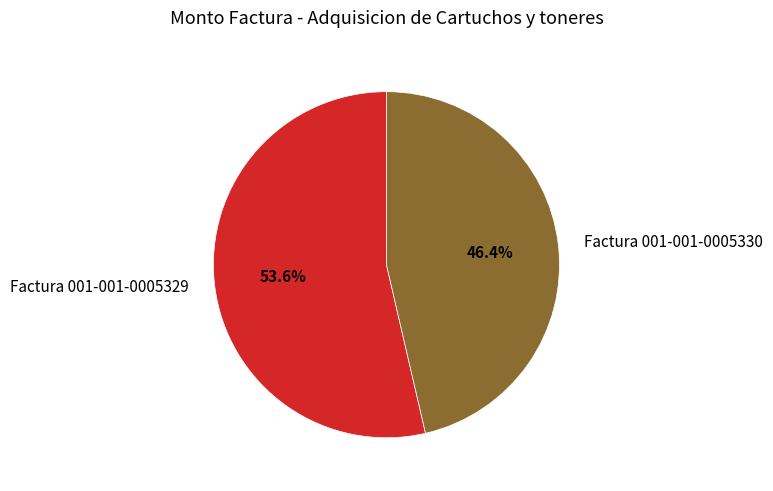

What percentage is the Factura 001-001-0005329 slice, to the nearest percent?

54%